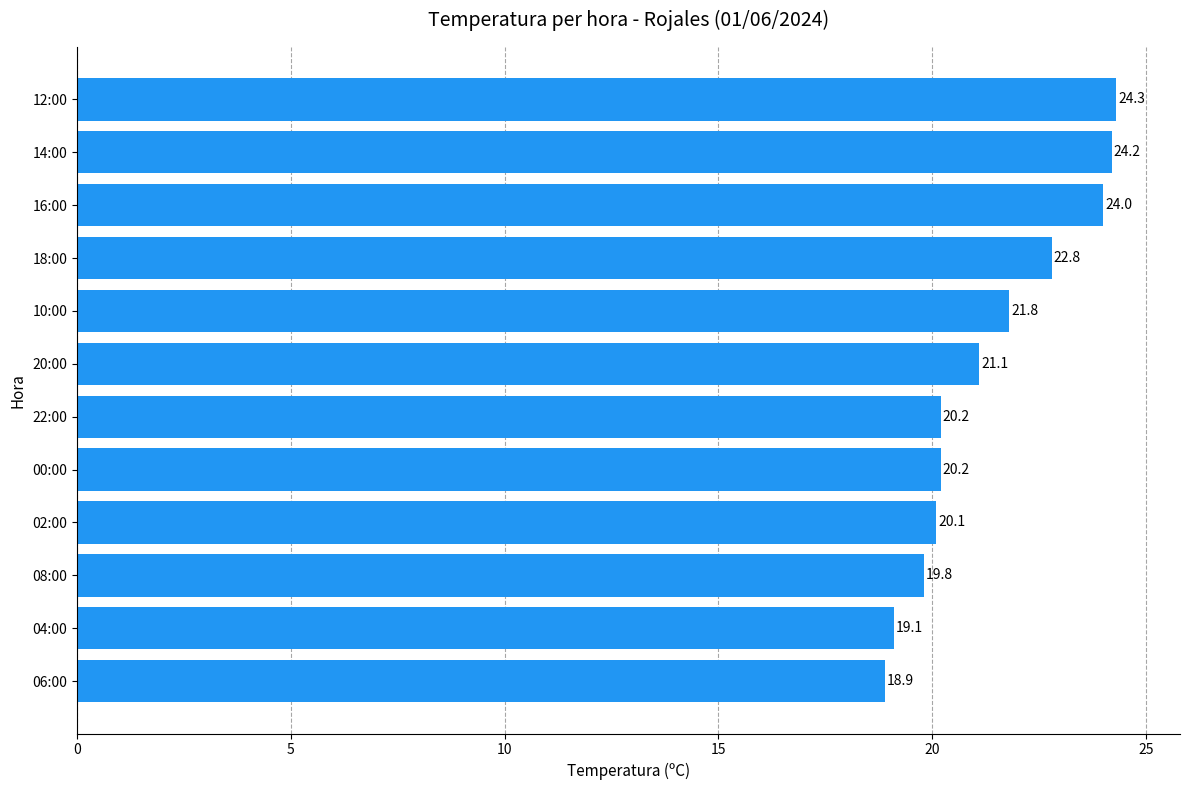

Reading bottom to top, transcribe all the data shown in this chart.

18.9	19.1	19.8	20.1	20.2	20.2	21.1	21.8	22.8	24.0	24.2	24.3